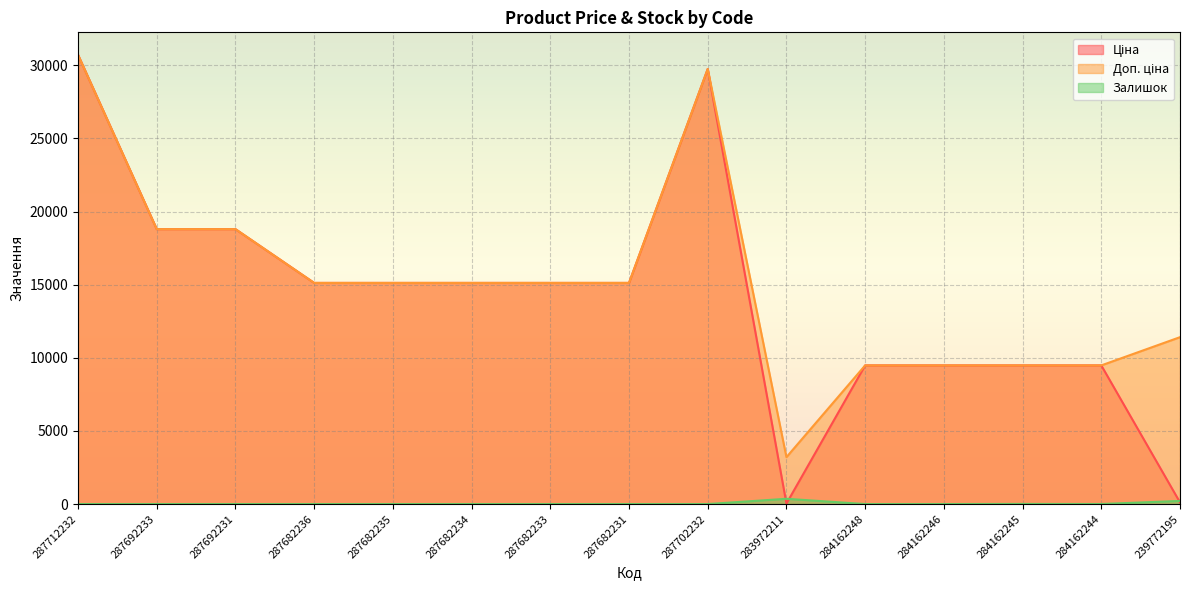

Rank the categories by Залишок value from lowest to highest.

287712232, 287692233, 287692231, 287682236, 287682235, 287682234, 287682233, 287682231, 287702232, 284162248, 284162246, 284162244, 284162245, 239772195, 283972211